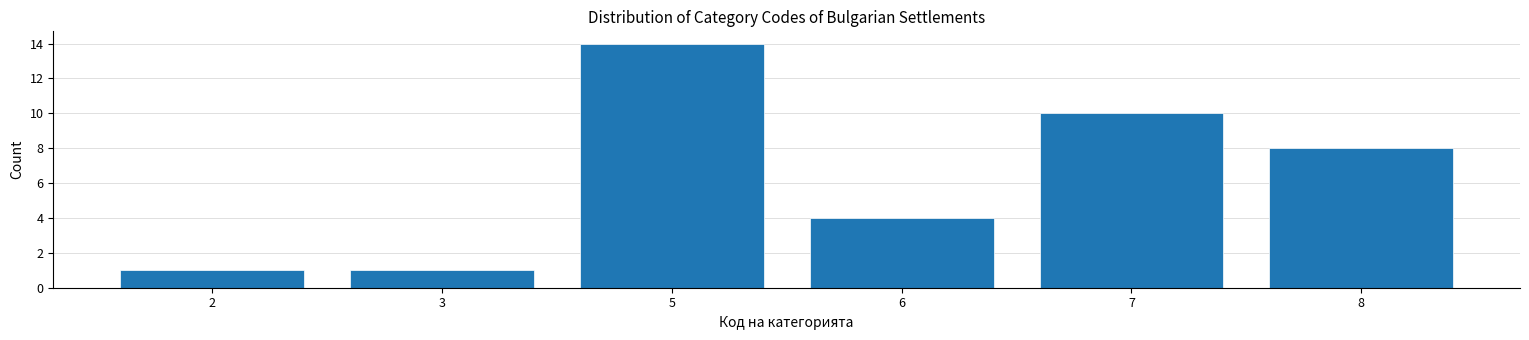

Reading right to left, transcribe all the data shown in this chart.

8	10	4	14	1	1